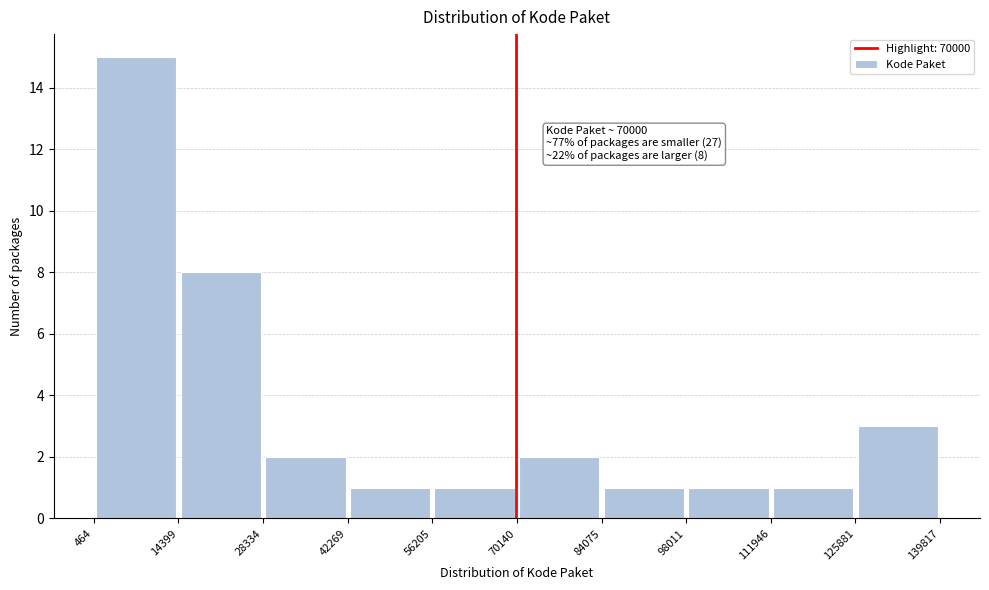

Over which range of the x-axis is the bar tallest?

464 to 14399